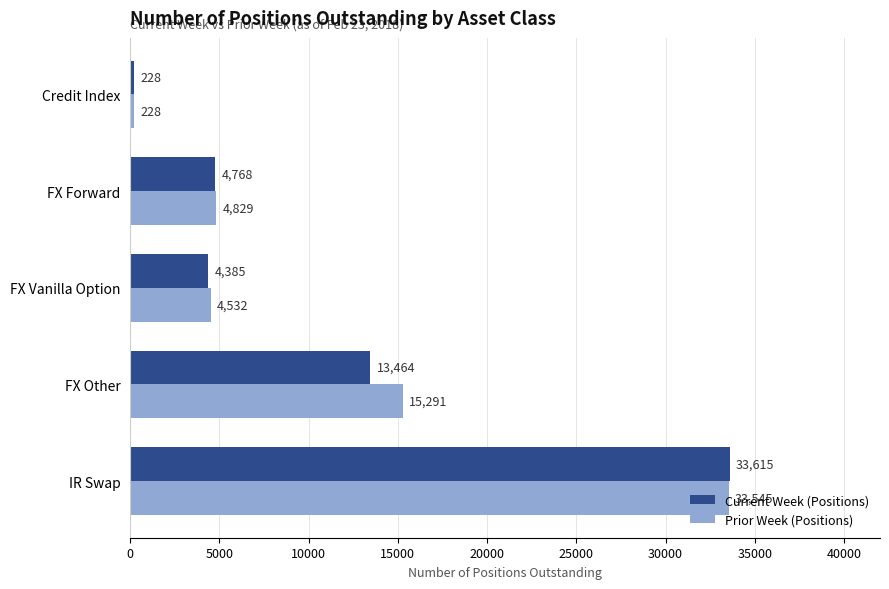

List the labels in order of Prior Week (Positions) value, largest first.

IR Swap, FX Other, FX Forward, FX Vanilla Option, Credit Index